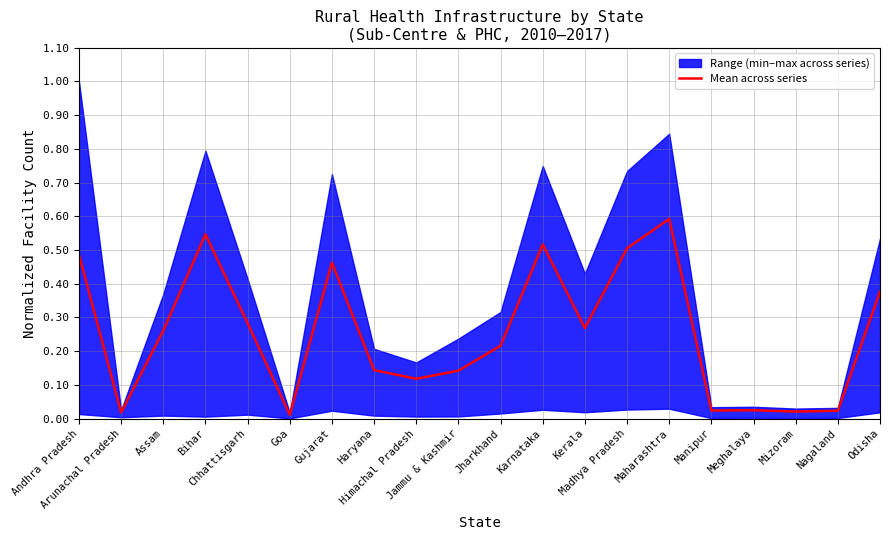

At which category does the data reach its first local peak?

Bihar